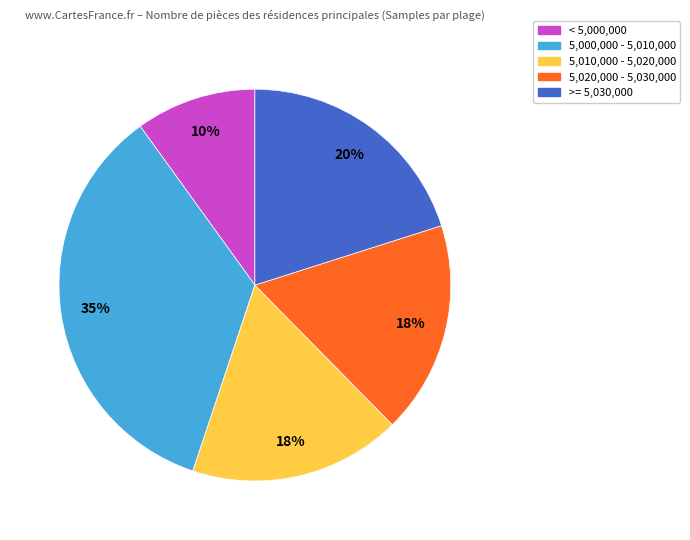

Is there any slice that represents more than half of the pie?

No